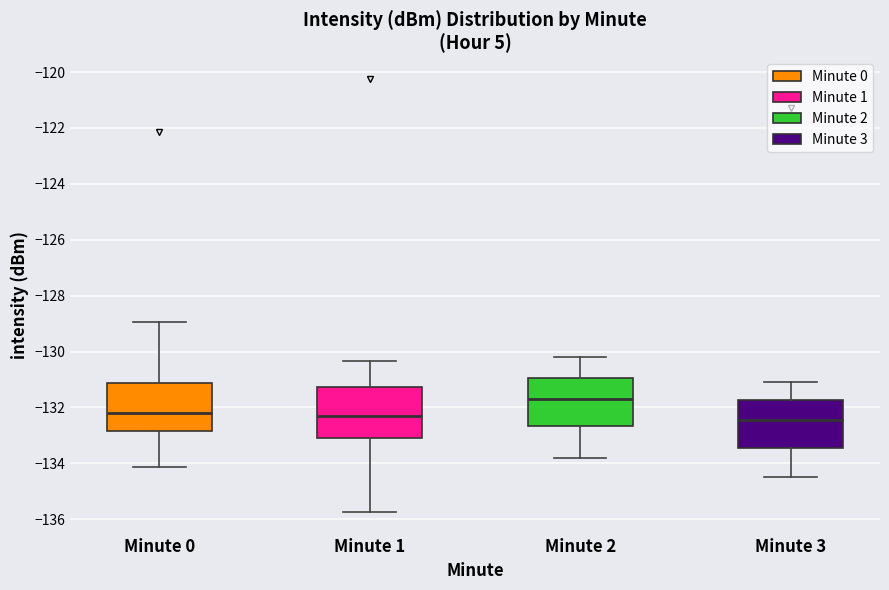

Where is the lower edge of the box for Minute 2 on the y-axis? The values are not printed on the chart, so give them approximately, as read against the axis.

-132.6